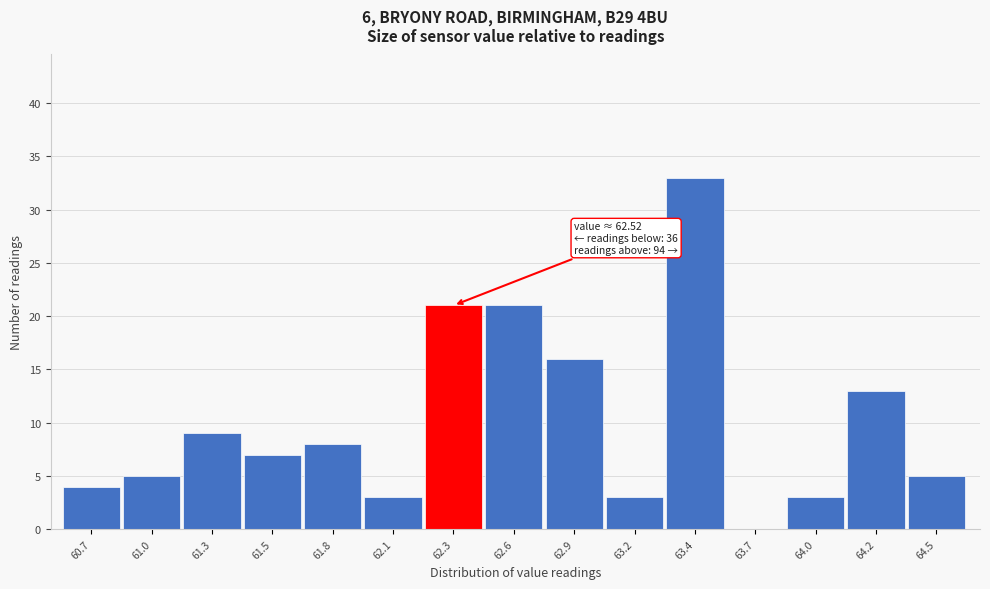

Reading left to right, what are all the values shown in this chart?

60.7=4	61.0=5	61.3=9	61.5=7	61.8=8	62.1=3	62.3=21	62.6=21	62.9=16	63.2=3	63.4=33	63.7=0	64.0=3	64.2=13	64.5=5